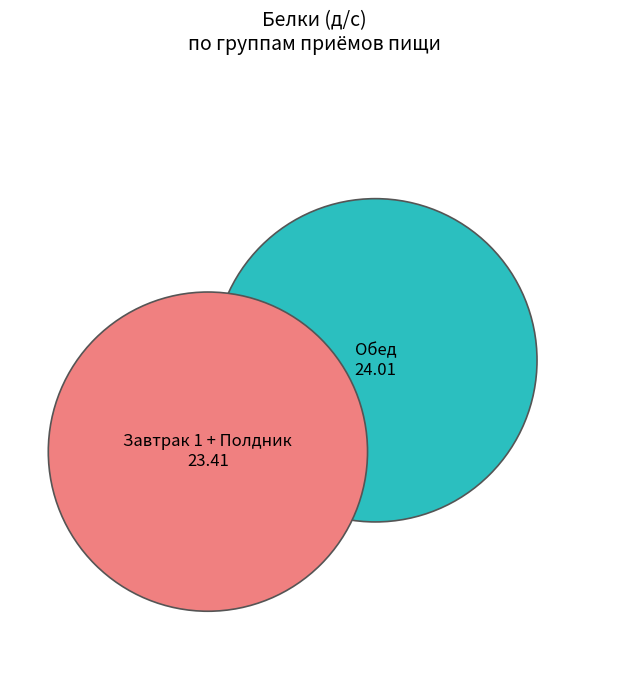

The компот из свежих фруктов slice represents 14% of the pie. True or false?

False